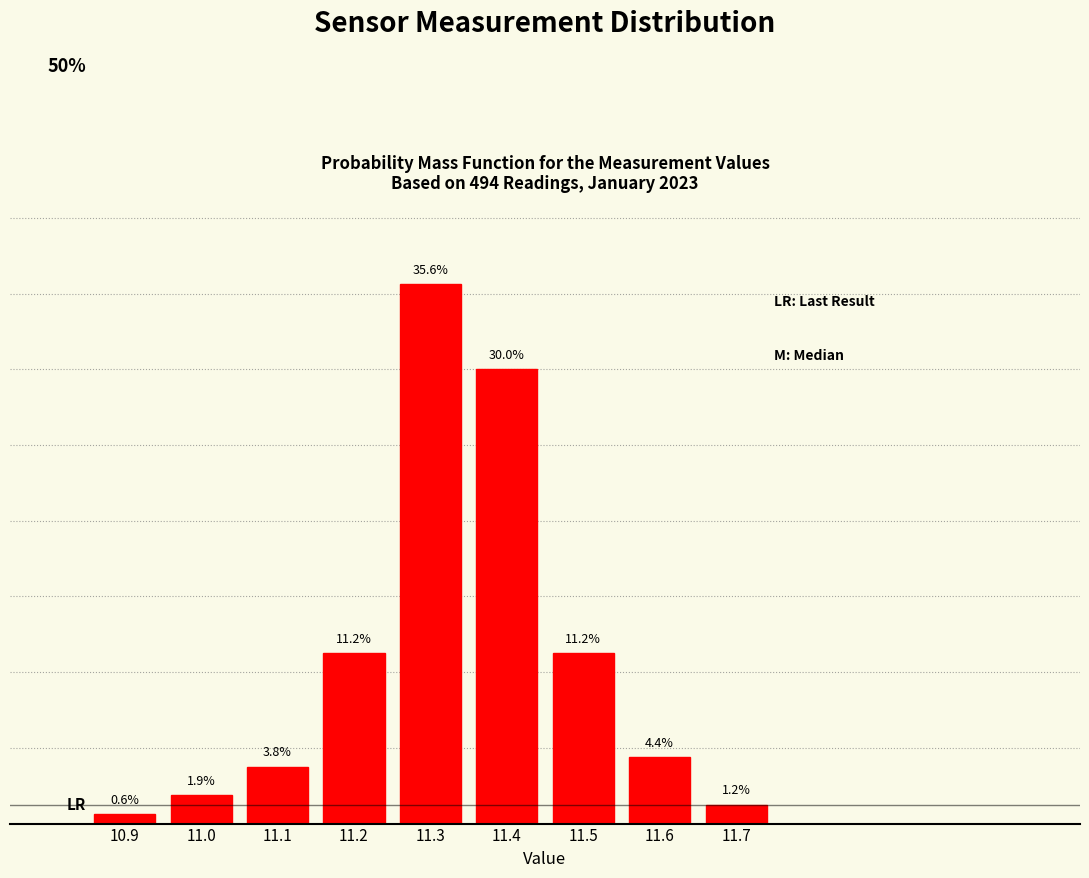

Are the bars horizontal?

No